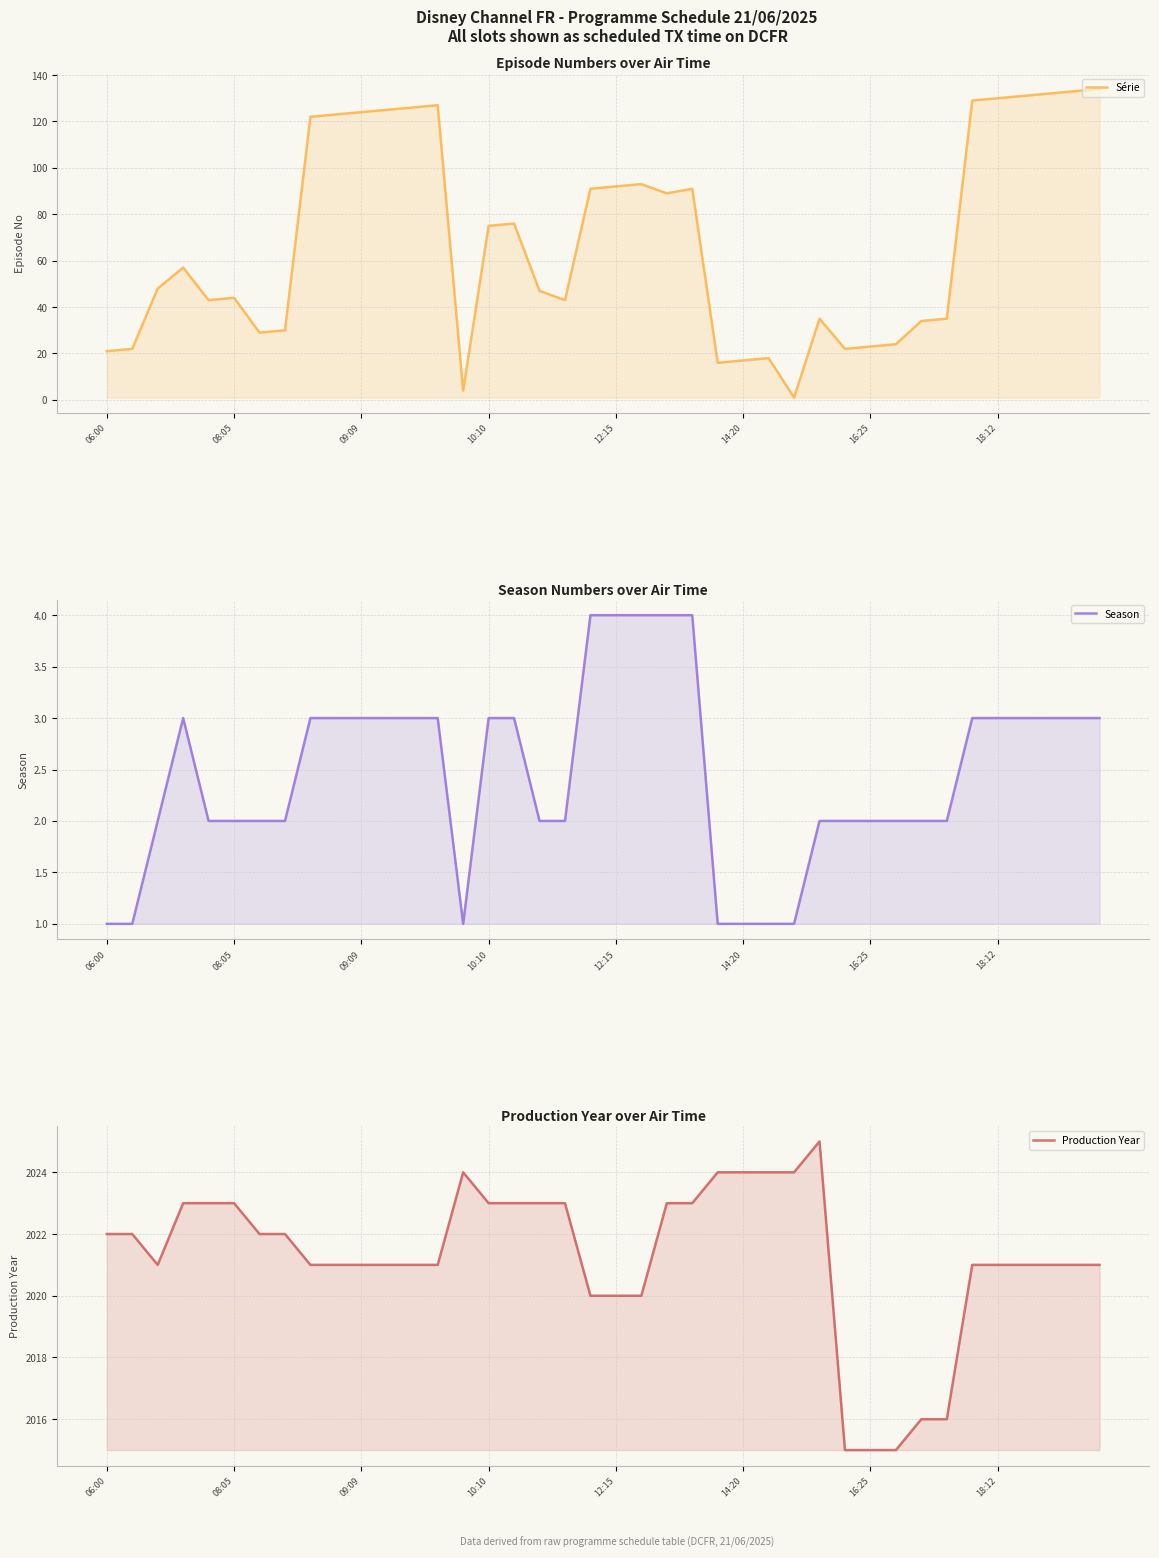

Is the value of Production Year at 06:00 greater than the value of Série at 11?

Yes